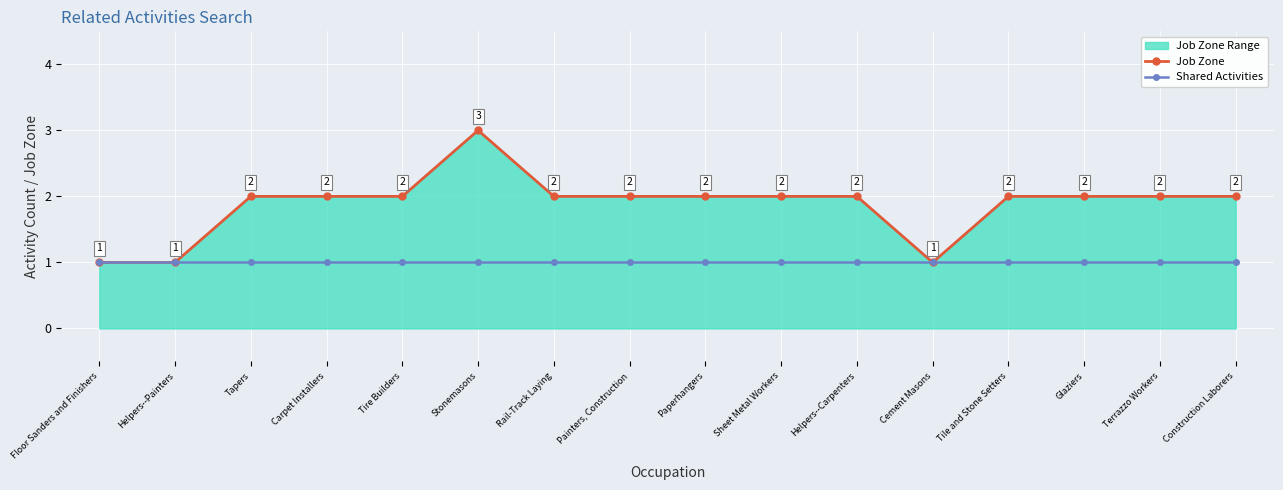

At how many categories does at least one series exceed 2?

1